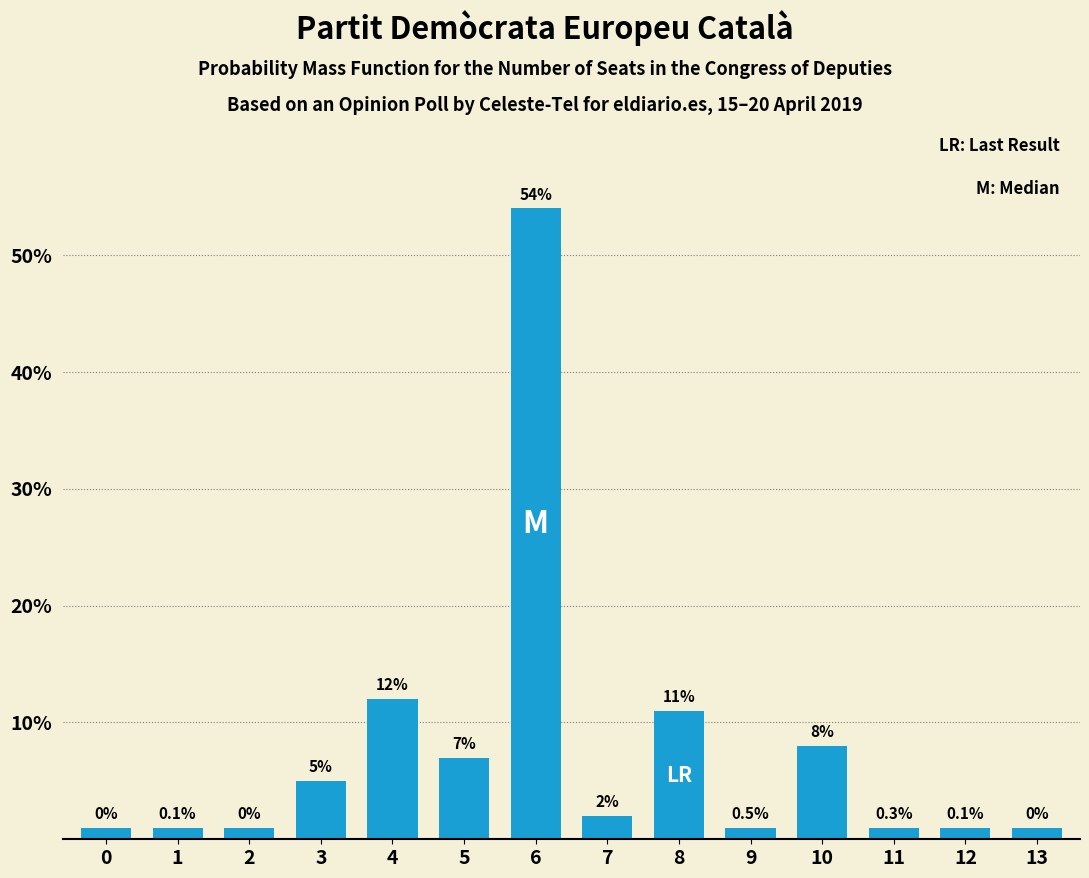

Reading left to right, transcribe all the data shown in this chart.

0=1	1=1	2=1	3=5	4=12	5=7	6=54	7=2	8=11	9=1	10=8	11=1	12=1	13=1